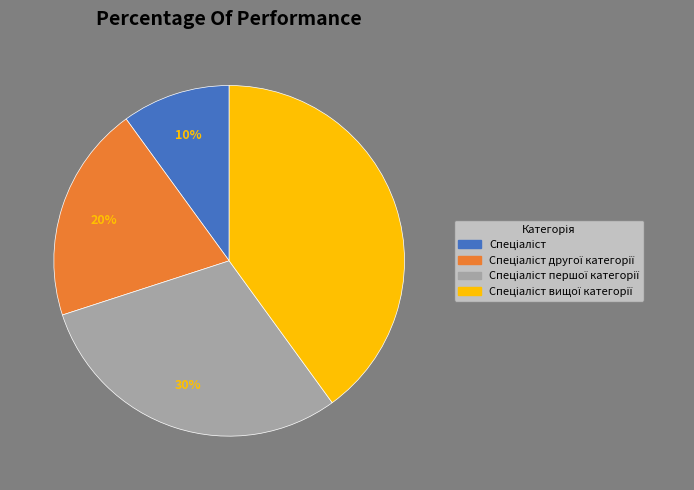

To the nearest percent, what is the difference between the largest and smallest slice percentages?

30%